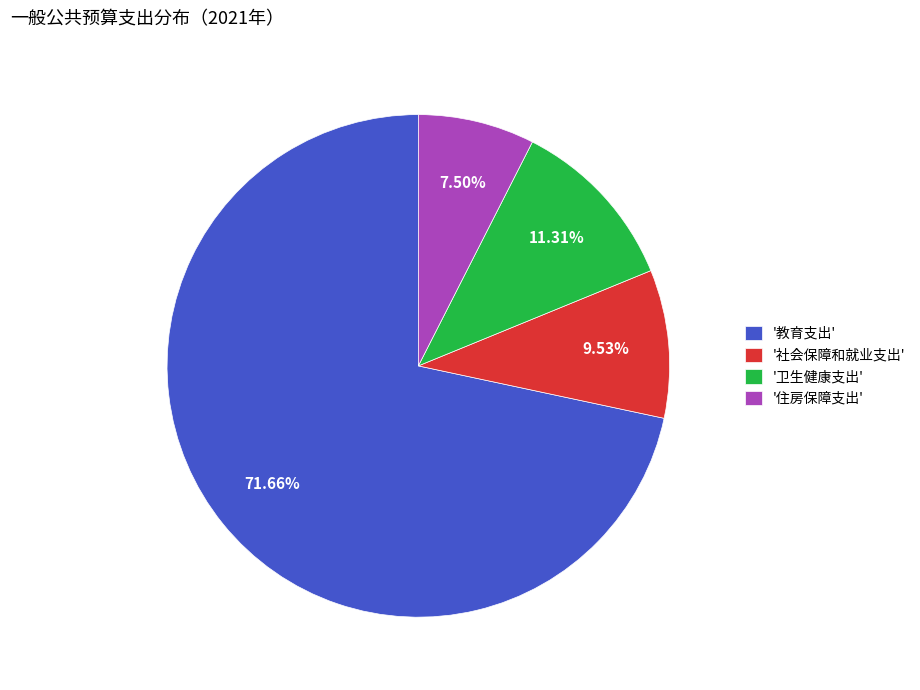

Do '住房保障支出' and '卫生健康支出' together represent more than half of the pie?

No